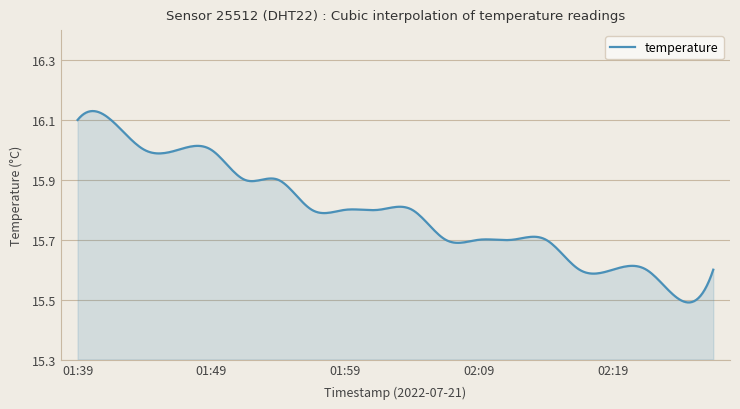

What is the difference between the maximum and minimum values?

0.6